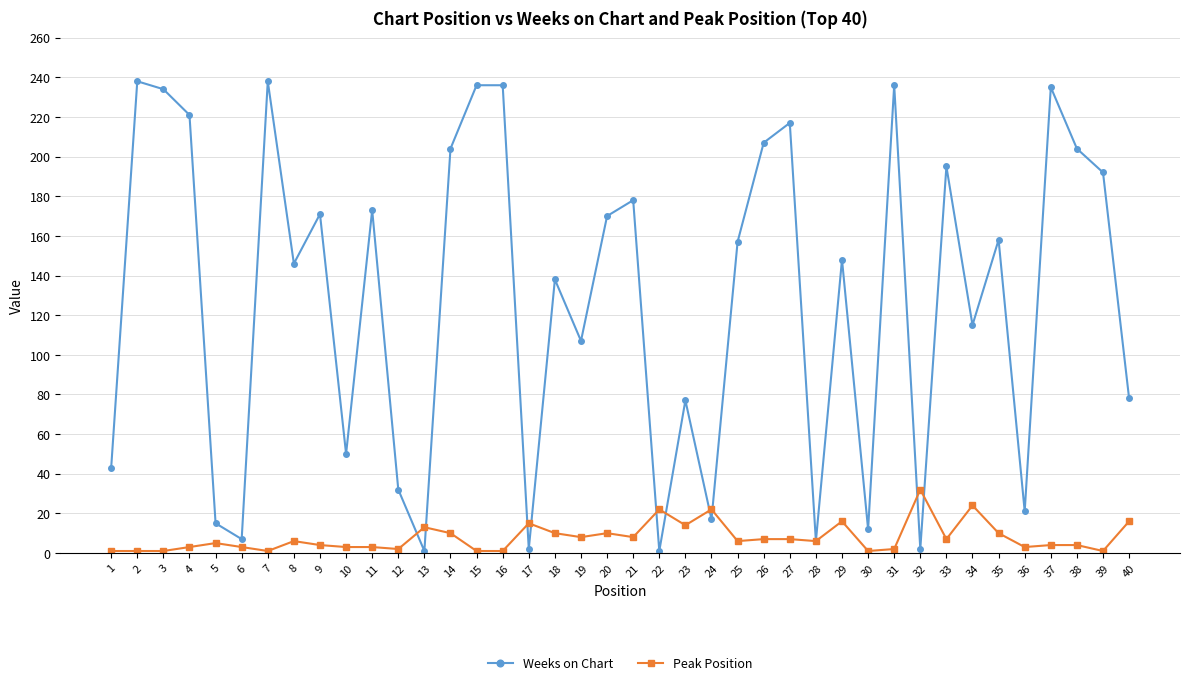

Count the number of data series in this chart.

2